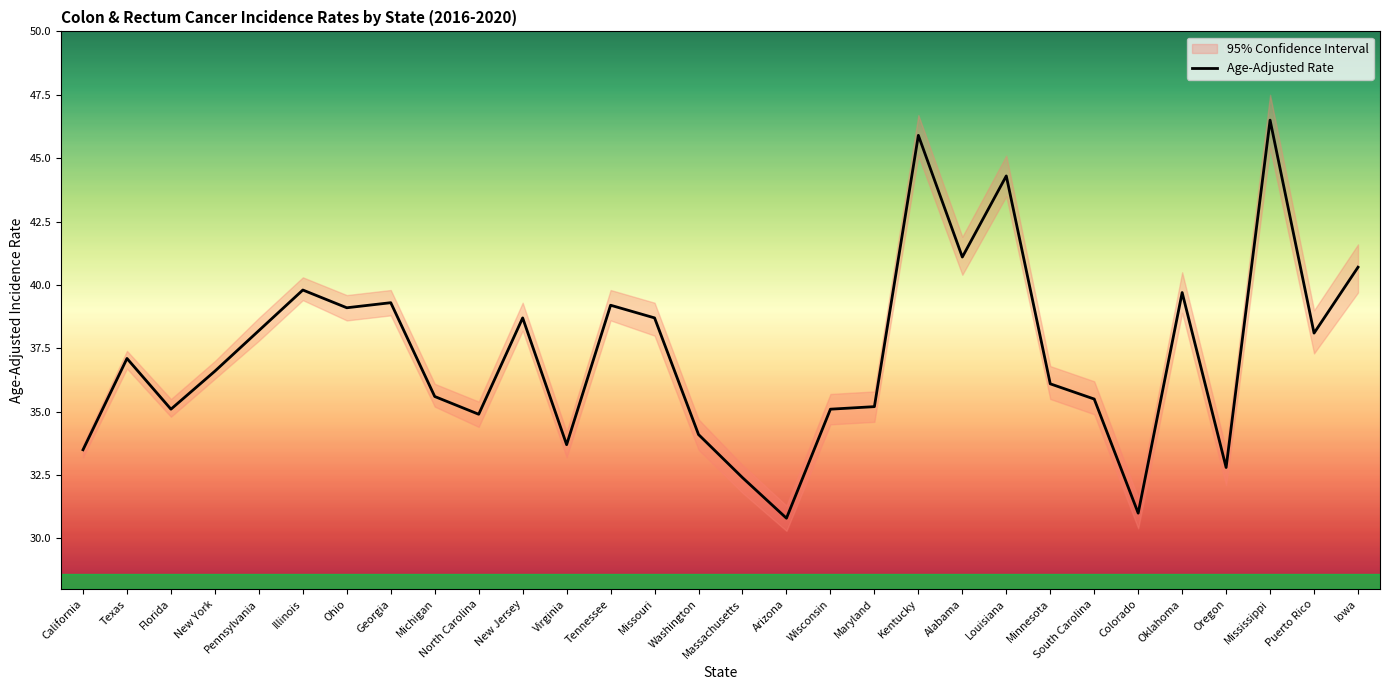

At which label is the value closest to 38?

Puerto Rico